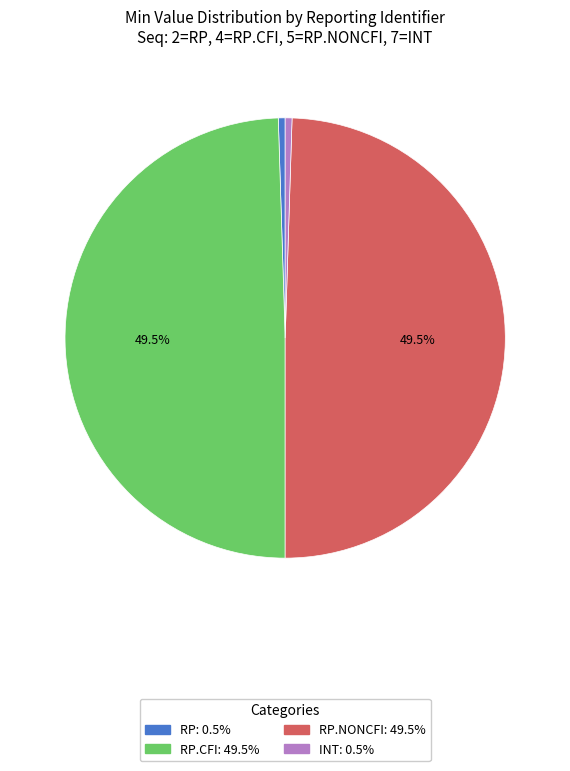

Is there a majority slice in this chart?

No